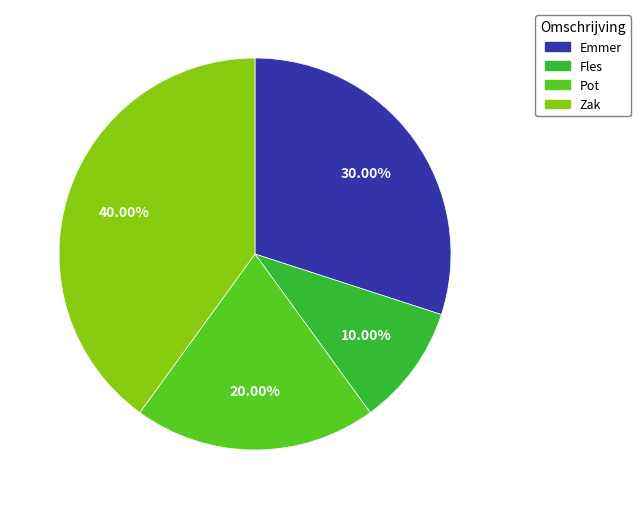

Rank the categories by value from lowest to highest.

Fles, Pot, Emmer, Zak